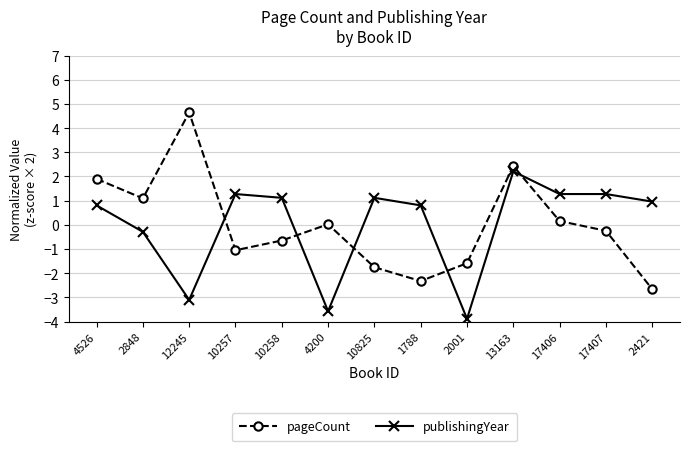

What is the difference between the second highest and second lowest values in the pageCount series?

4.8